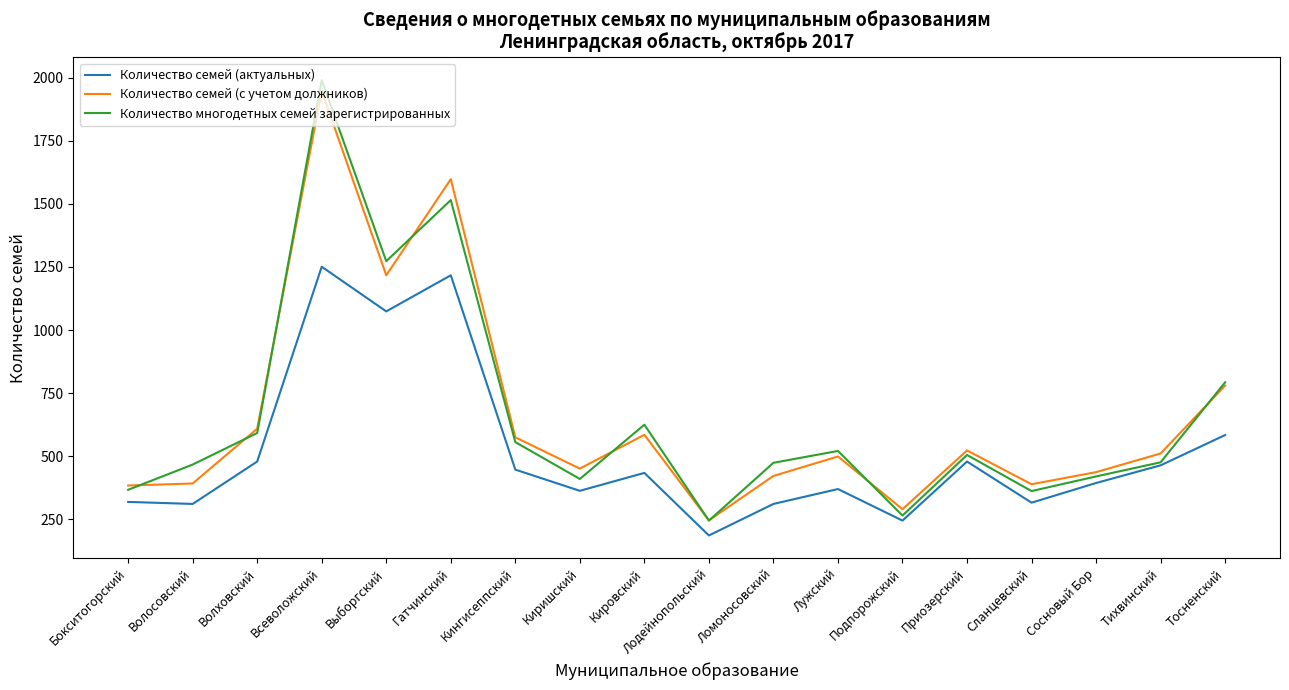

Is it true that Количество семей (с учетом должников) equals 876 at Кировский?

False